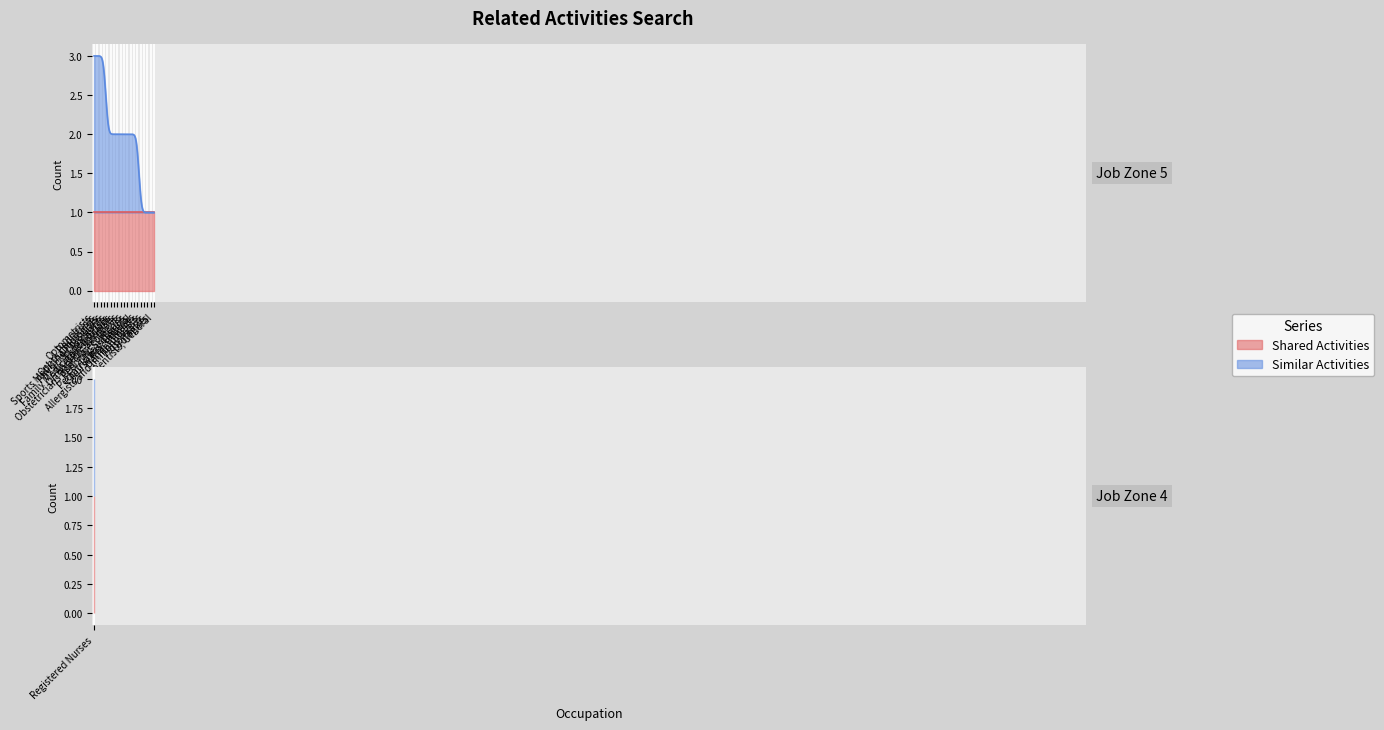

List the series in order of their peak value, lowest first.

Shared Activities, Similar Activities